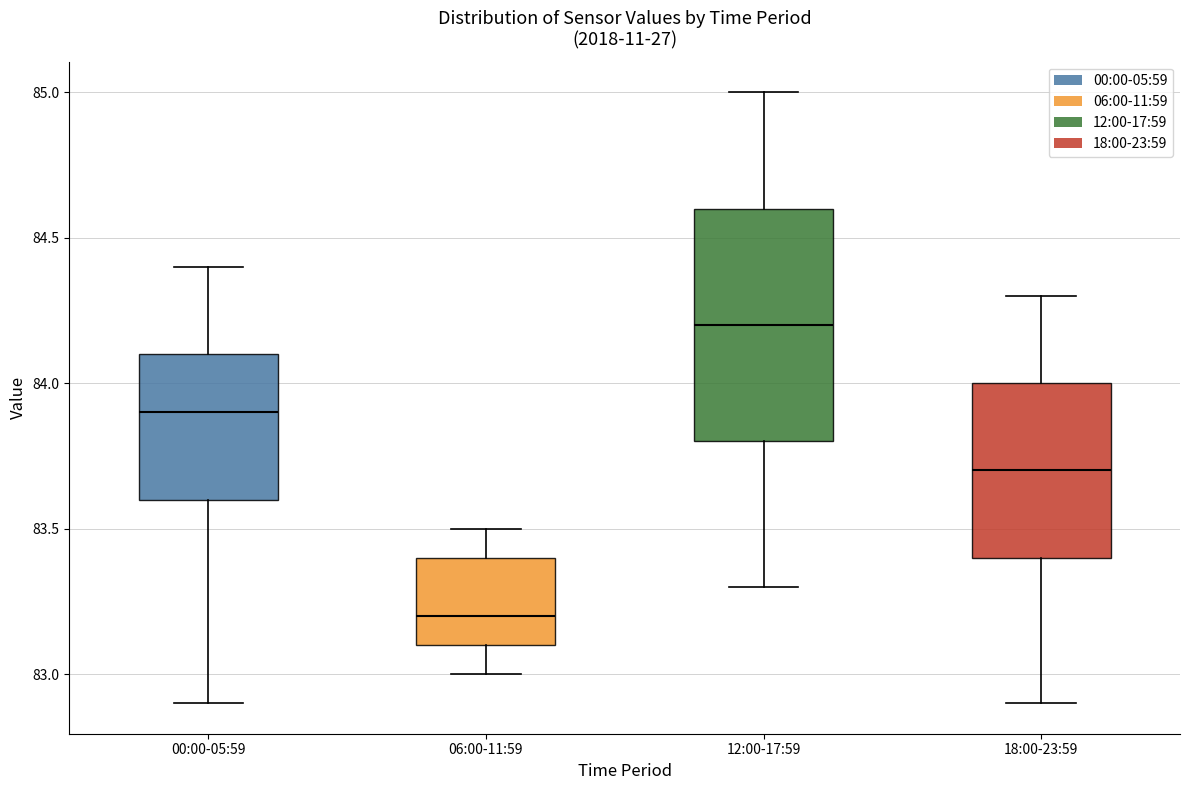

Where is the lower edge of the box for 06:00-11:59 on the y-axis? The values are not printed on the chart, so give them approximately, as read against the axis.

83.1